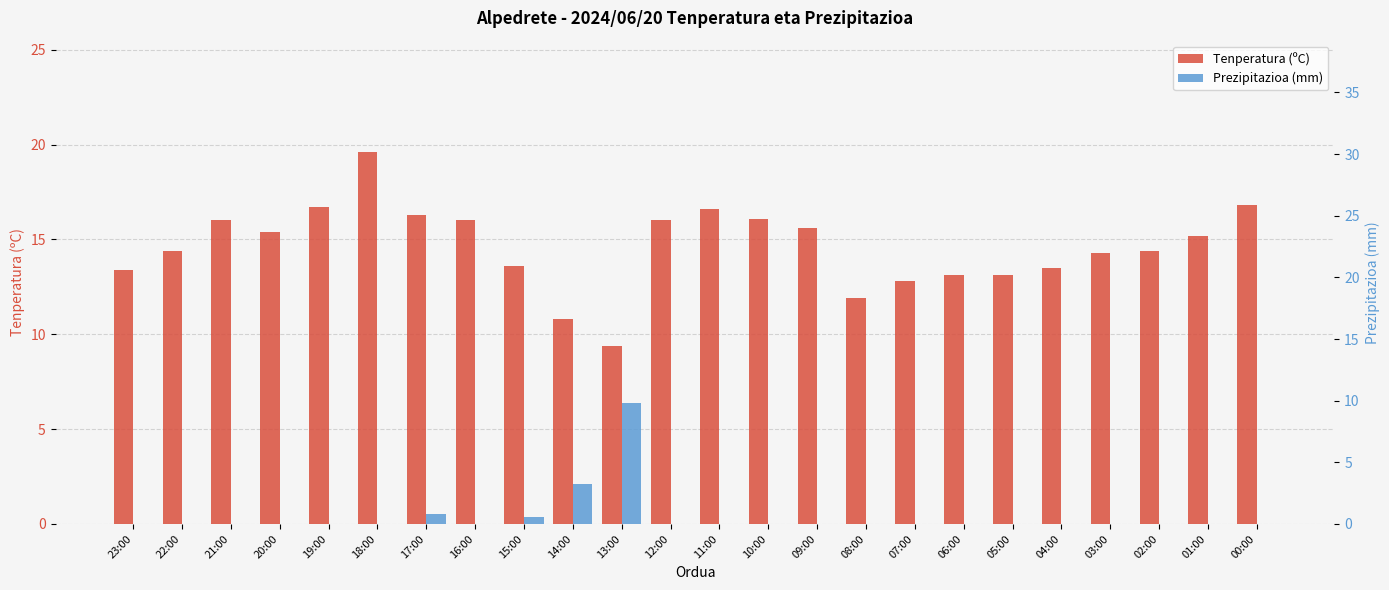

What is the total value across all series at 12:00?

16.0